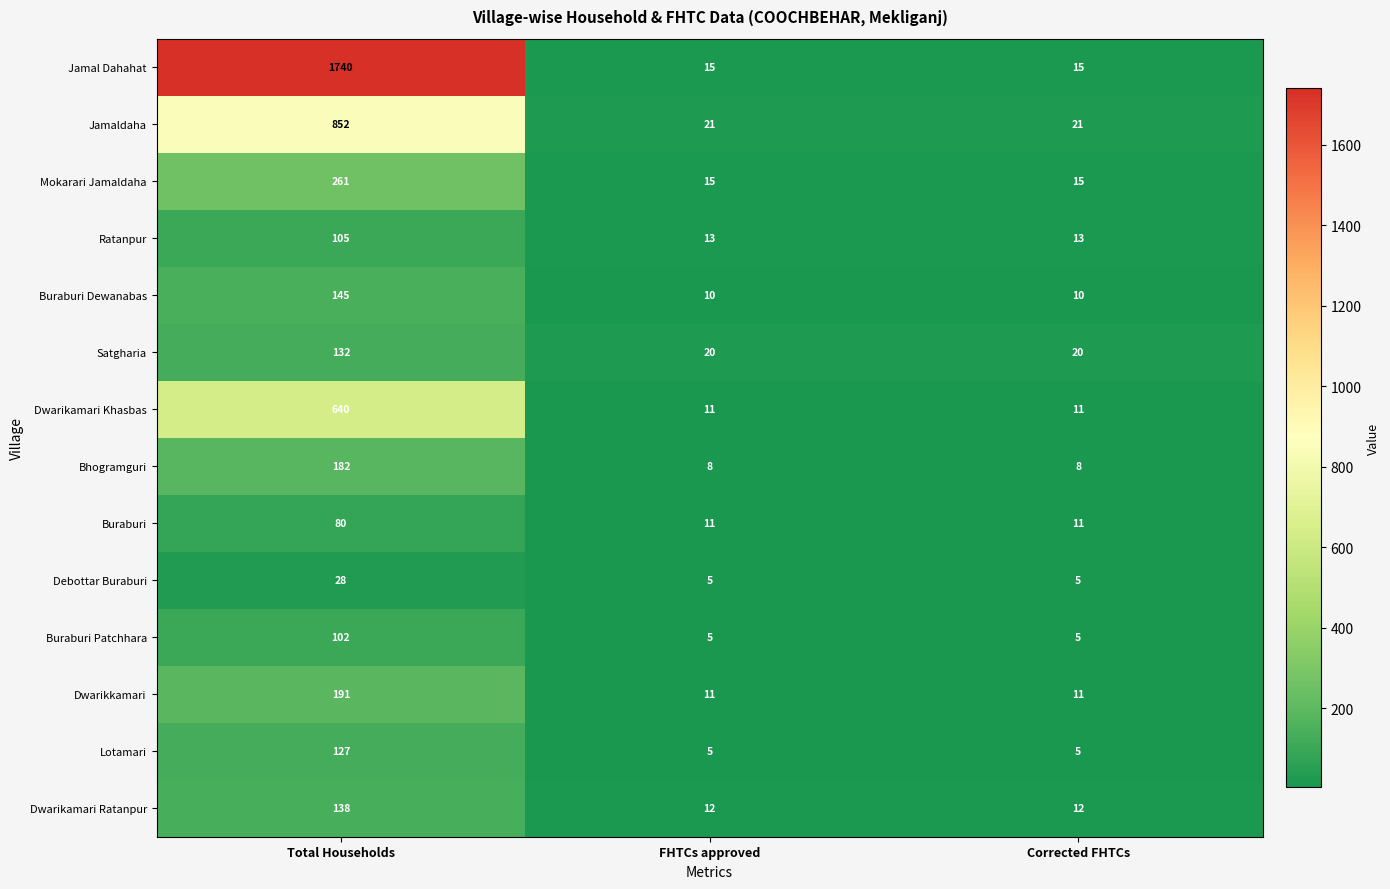

What is the difference between the Debottar Buraburi values at Corrected FHTCs and Total Households?

23